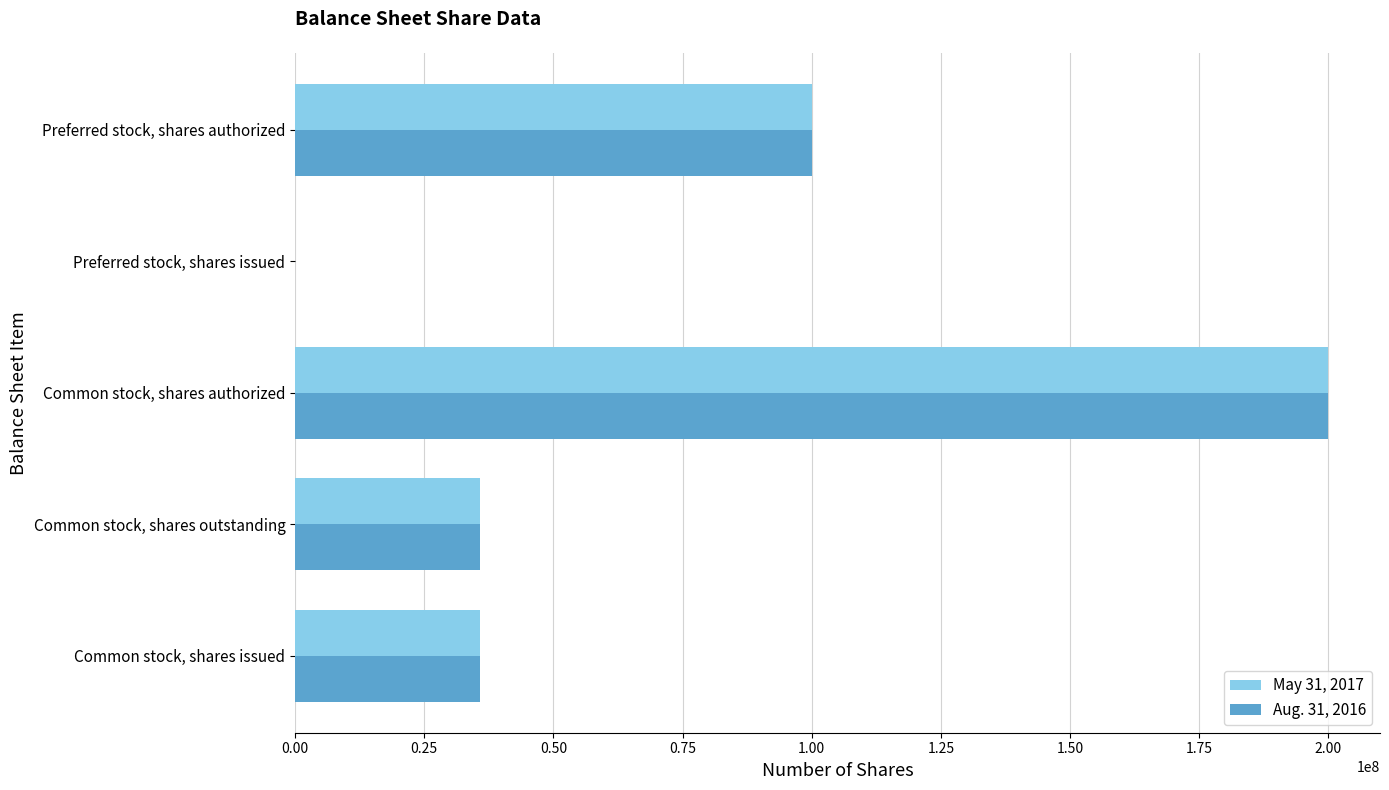

True or false: Aug. 31, 2016 has a value of 59898656 at Preferred stock, shares authorized.

False